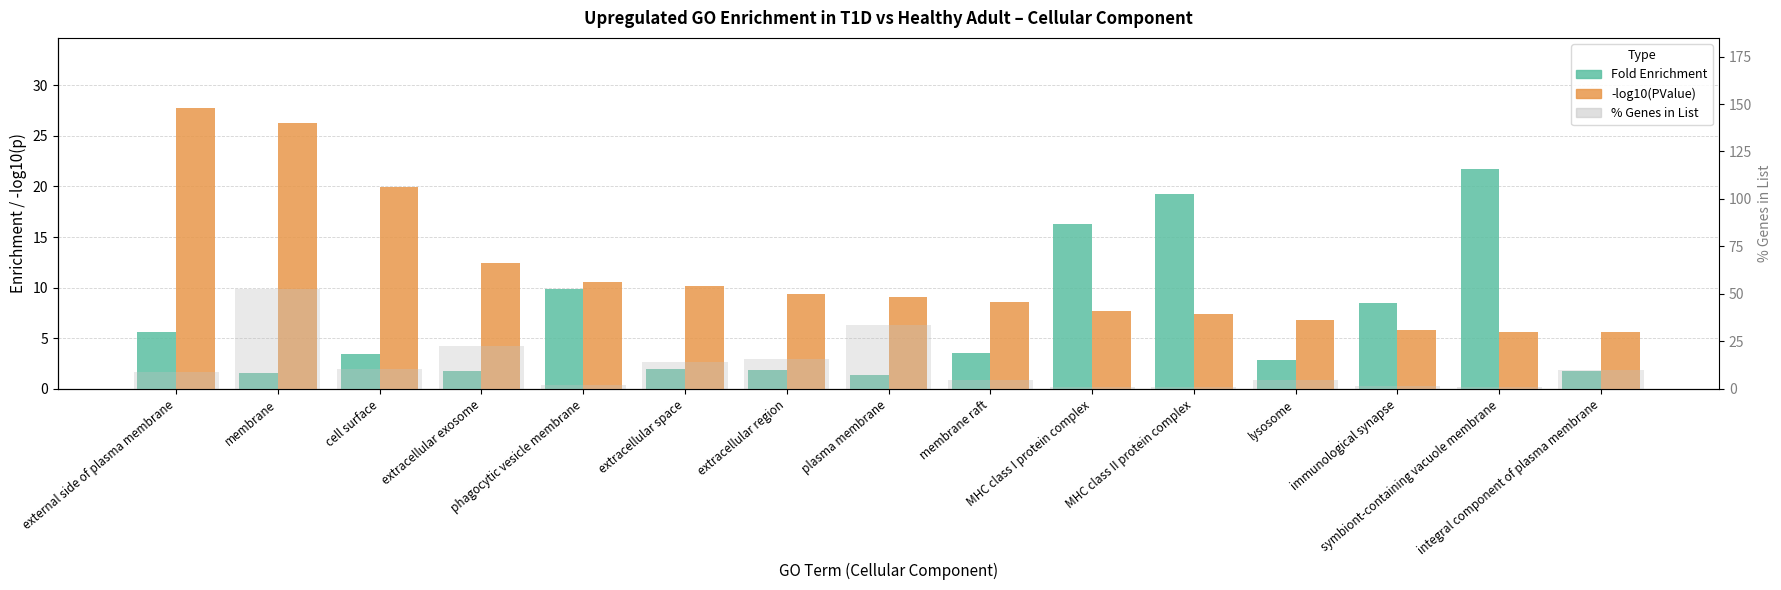

How many bars are there in each group?

3